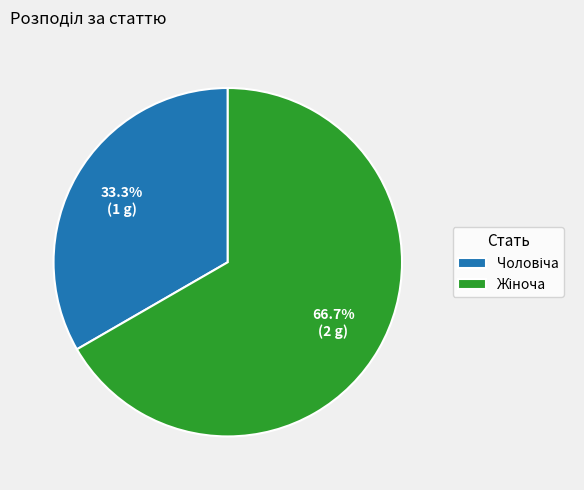

Does any single category account for the majority?

Yes